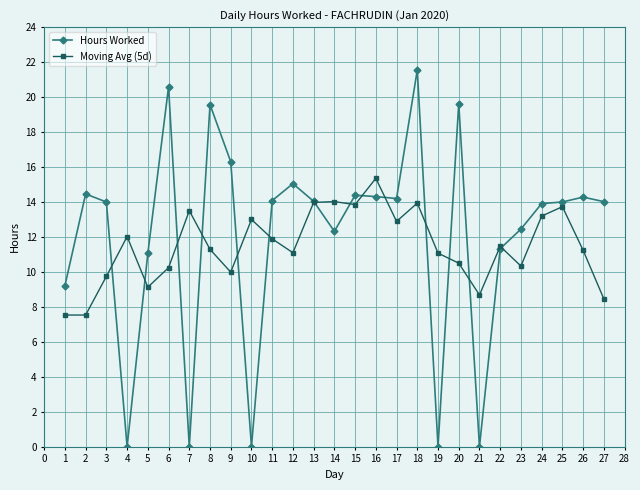

True or false: Hours Worked has more than 0 points higher than both neighbors.

True